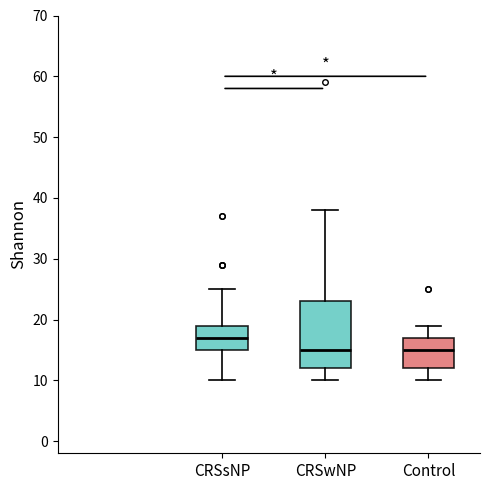

Reading left to right, read every box against the y-axis: the position of its median line, the range the box covers, and the ends of its whiskers. The values are not printed on the chart, so give them approximately, as read against the axis.

CRSsNP: median 17, box 15 to 19, whiskers 10 to 25
CRSwNP: median 15, box 12 to 23, whiskers 10 to 38
Control: median 15, box 12 to 17, whiskers 10 to 19